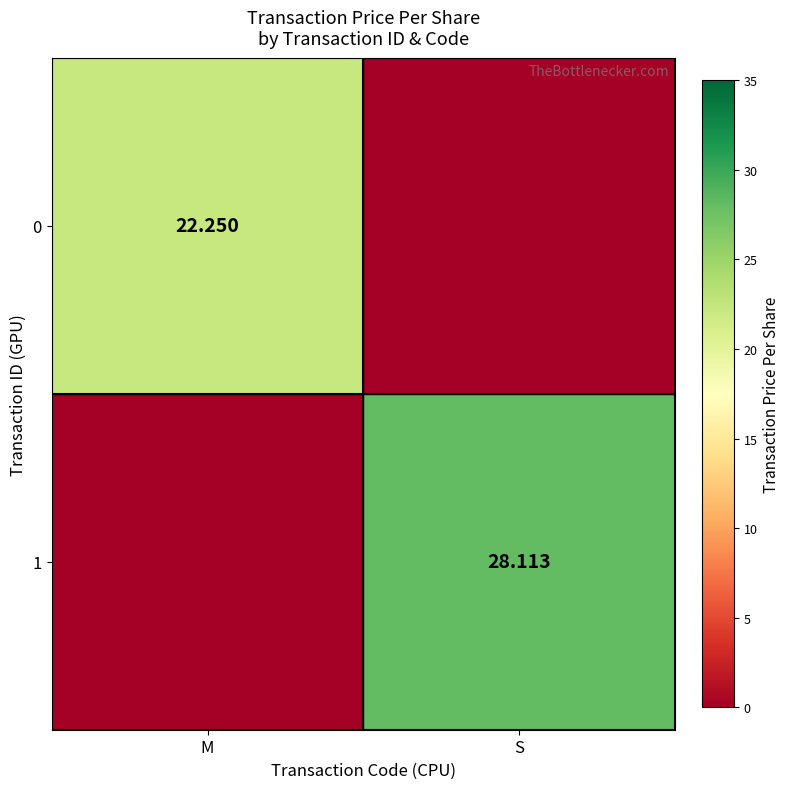

Where is 1 nearest to the value 14?

M